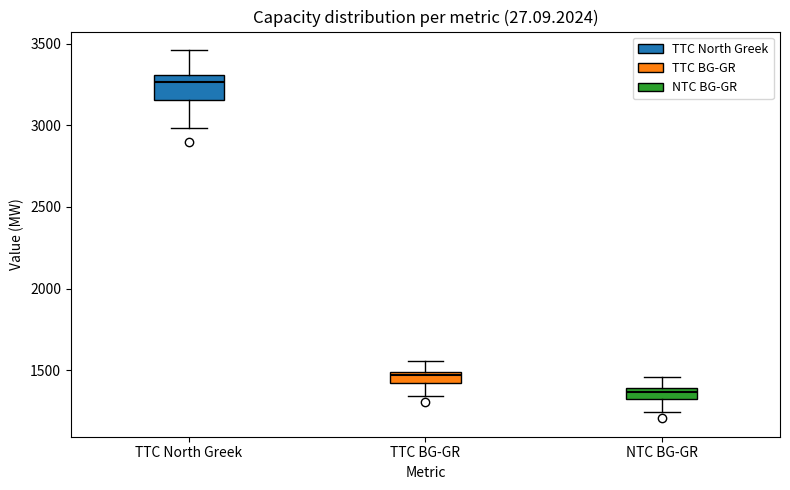

Which box is the tallest, from its lower edge to its upper edge?

TTC North Greek